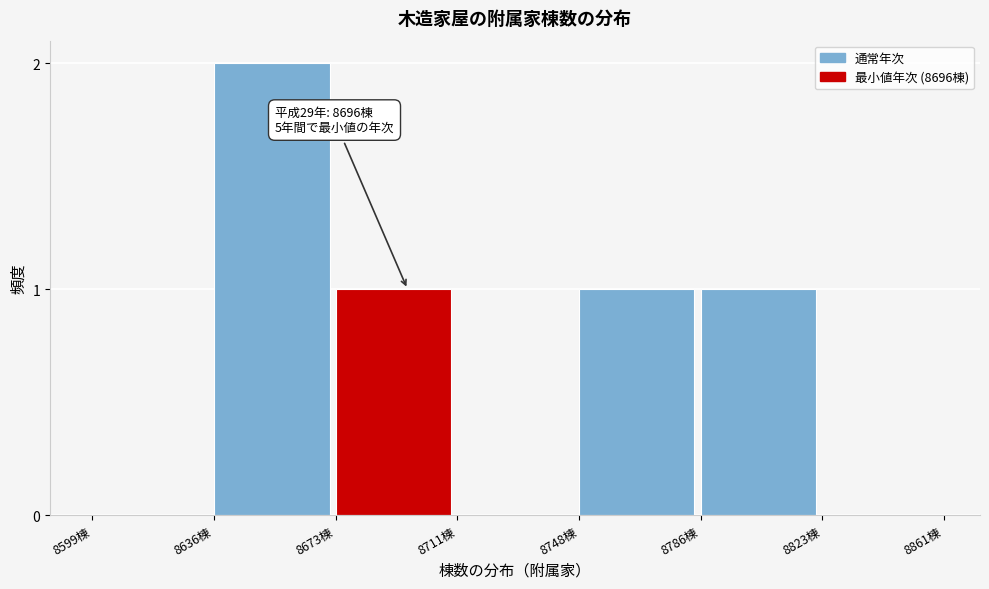

Reading left to right, what are all the values shown in this chart?

8599棟=0	8636棟=2	8673棟=1	8711棟=0	8748棟=1	8786棟=1	8823棟=0